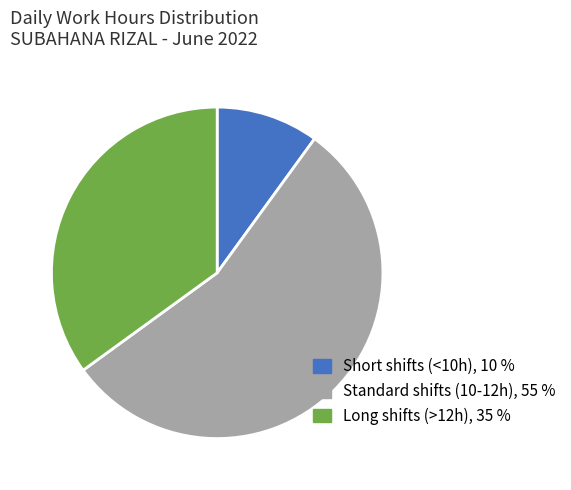

How many segments does this pie chart have?

3